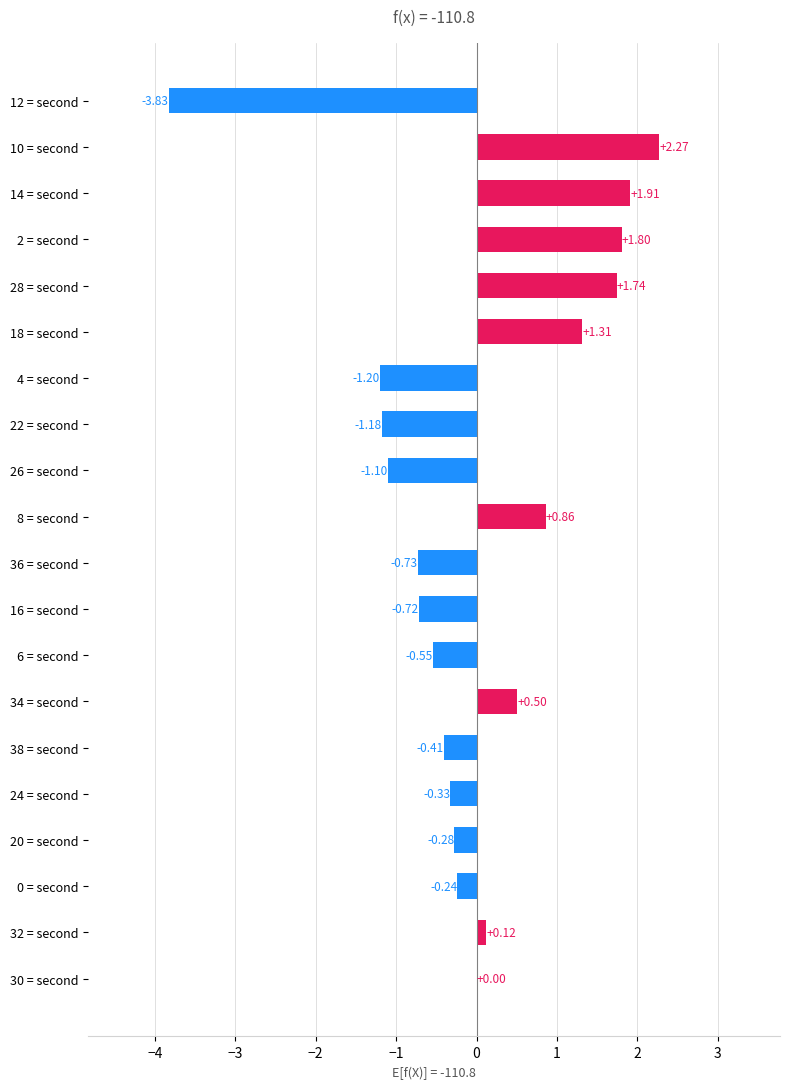

What is the change in value from 2 = second to 22 = second?

-3.0